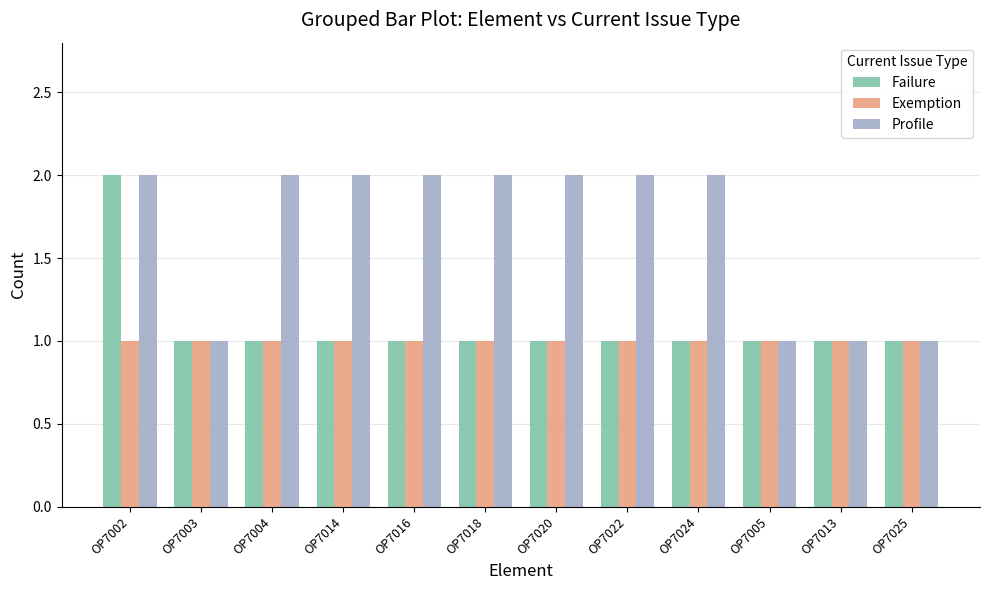

What is the label of the 3rd bar from the right?

OP7005